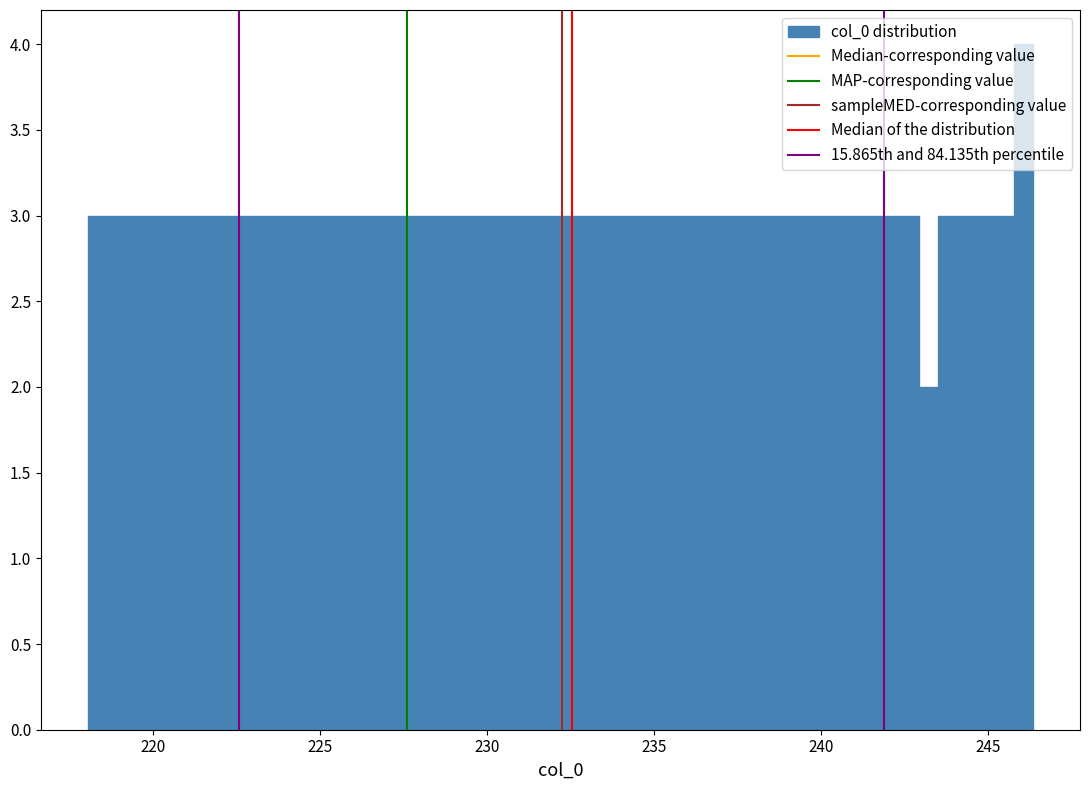

Around what value on the x-axis is the tallest bar? Give the approximate position of its centre, as read against the axis.

246.0